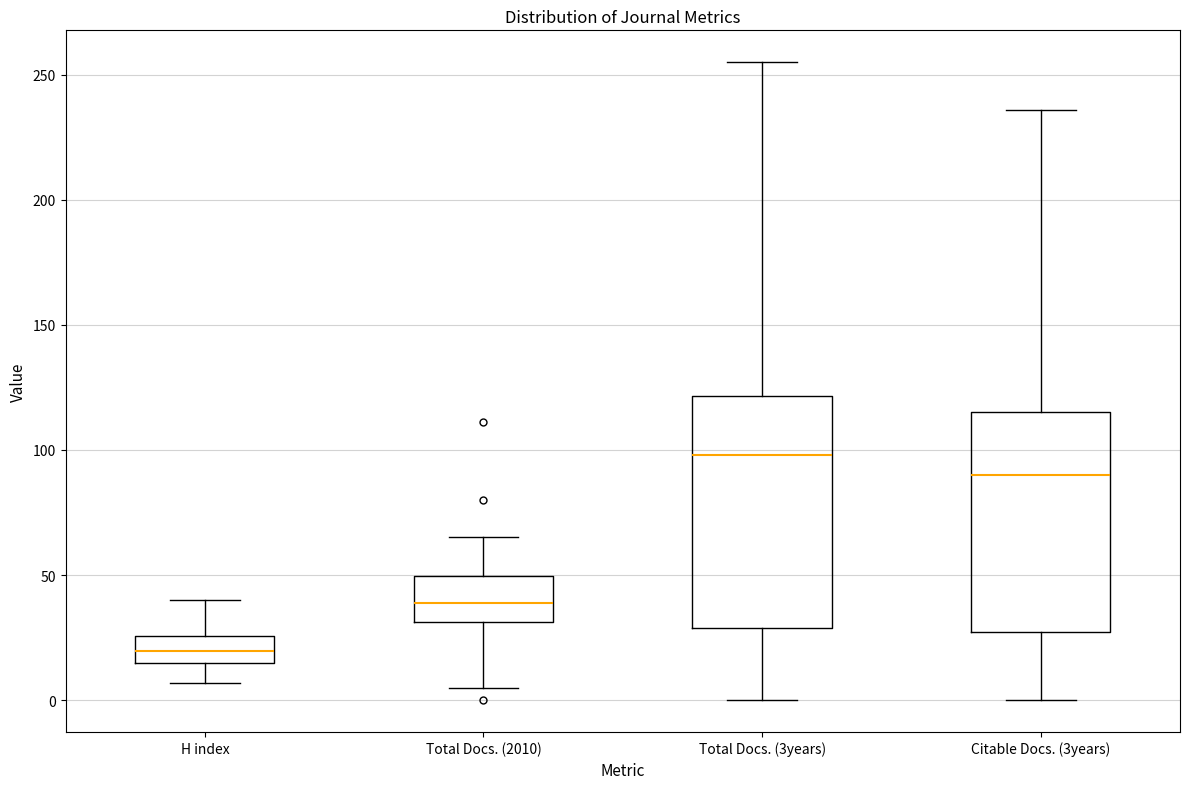

Reading left to right, transcribe this box plot: for each box, give where its median line is, the range the box spans, and where its two whiskers end, as read against the y-axis. The values are not printed on the chart, so give them approximately, as read against the axis.

H index: median 20, box 15 to 25, whiskers 5 to 40
Total Docs. (2010): median 40, box 30 to 50, whiskers 5 to 65
Total Docs. (3years): median 100, box 30 to 120, whiskers 0 to 255
Citable Docs. (3years): median 90, box 25 to 115, whiskers 0 to 235